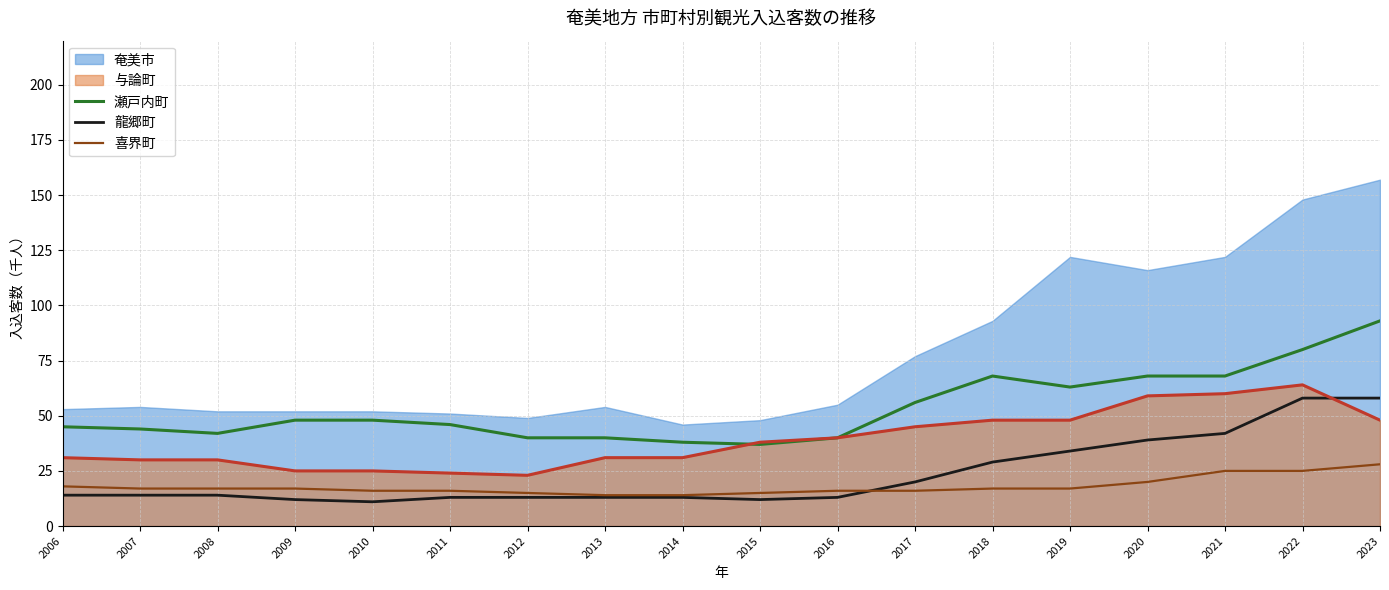

True or false: 瀬戸内町 has more than 1 interior local peaks.

False